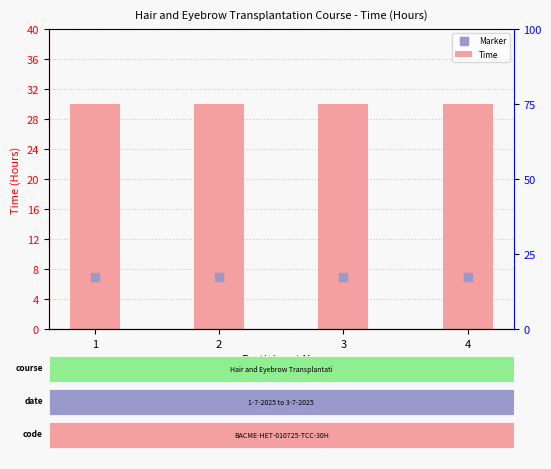

What is the total value across all series at 1?

37